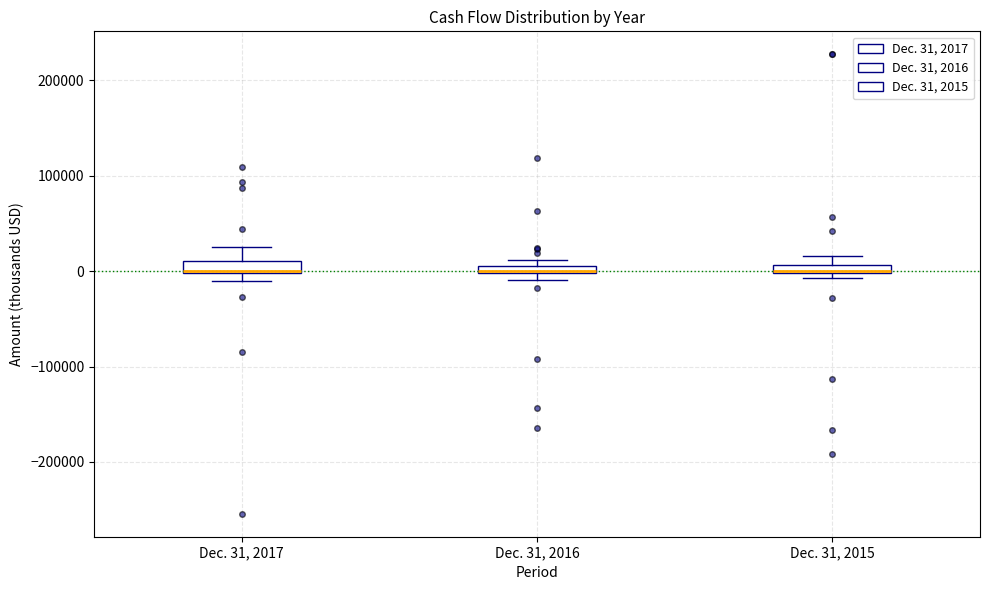

Where is the upper edge of the box for Dec. 31, 2015 on the y-axis? The values are not printed on the chart, so give them approximately, as read against the axis.

10000